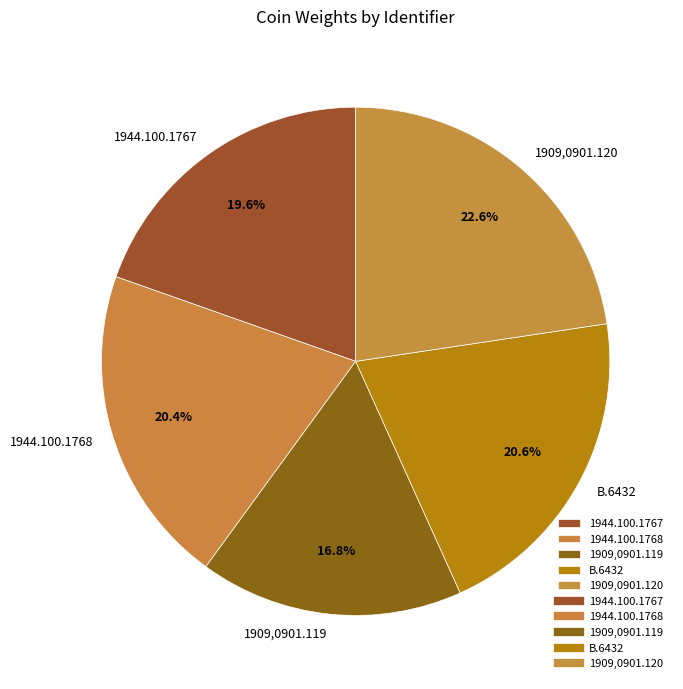

Is there any slice that represents more than half of the pie?

No